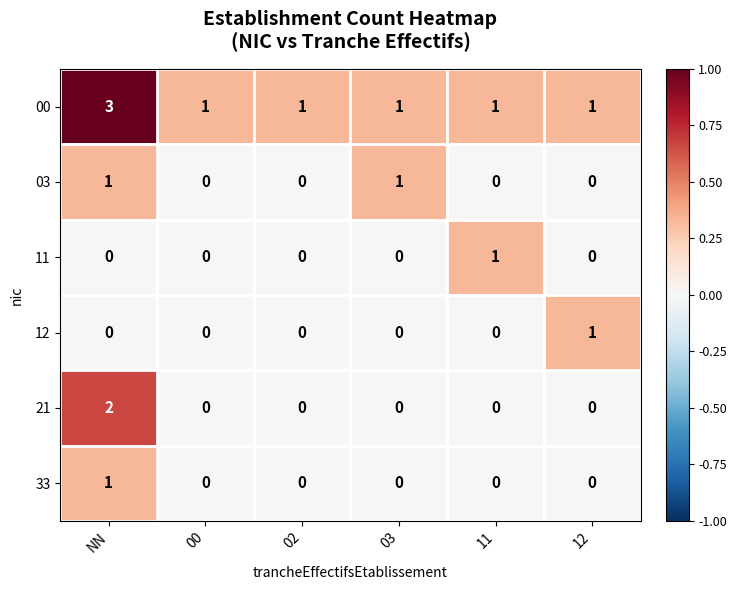

How many values in 12 are above zero?

1